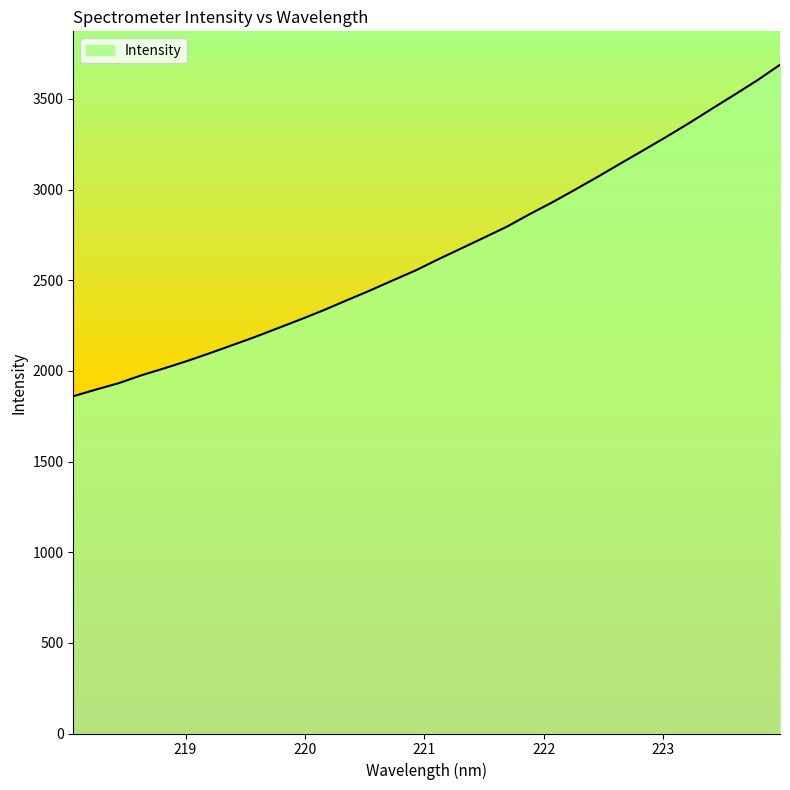

What is the smallest value displayed?

1860.1